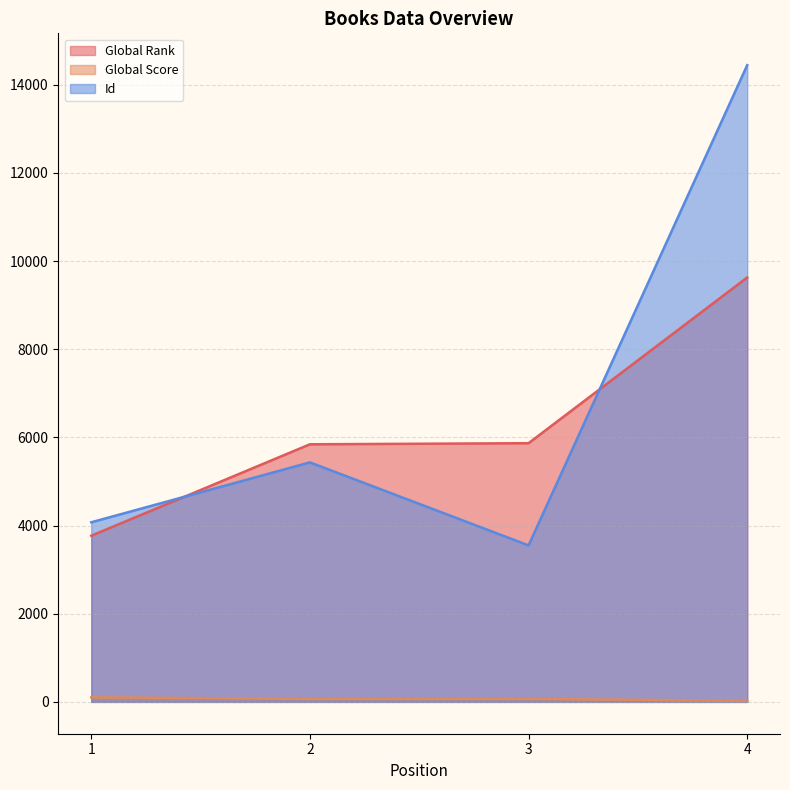

Between 4 and 1, which is larger?

4